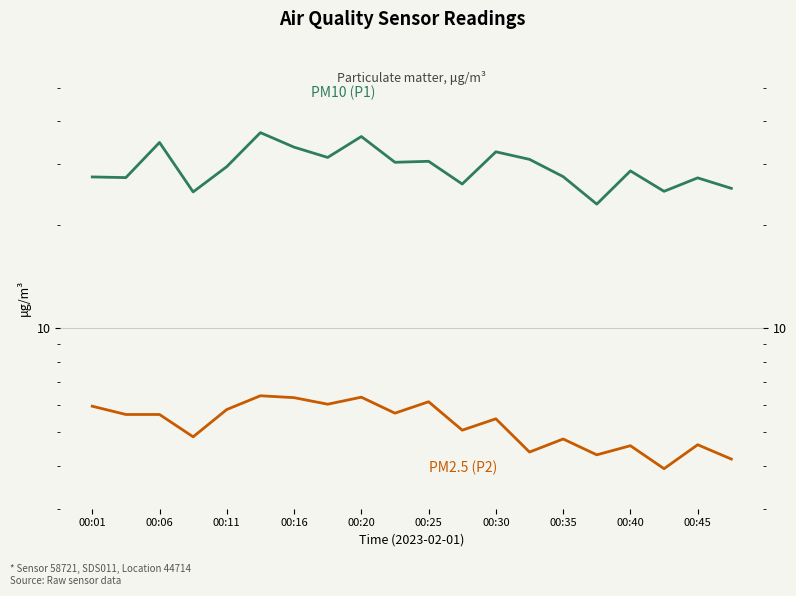

What is the maximum value shown in the chart?

37.0